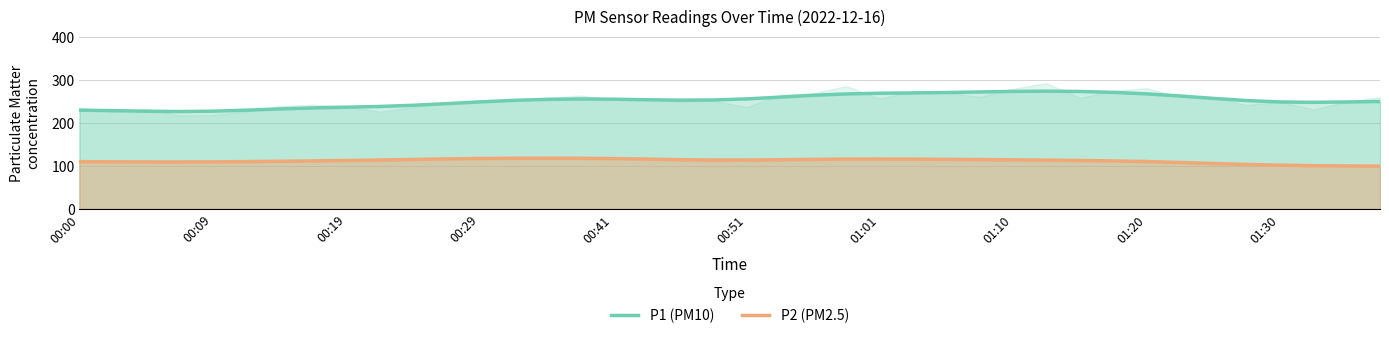

True or false: P2 (PM2.5) and P1 (PM10) intersect in this chart.

False